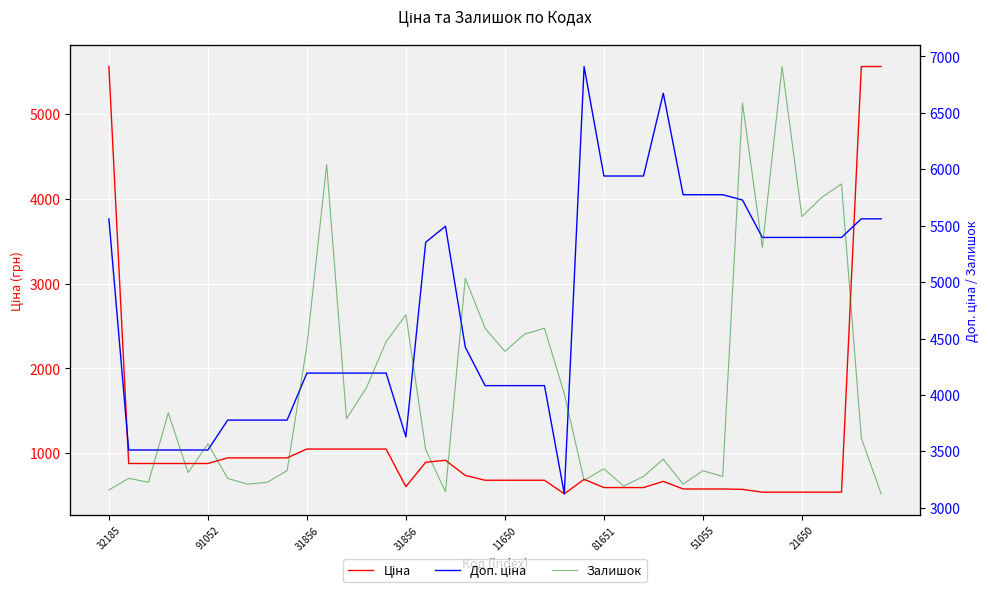

How many interior local peaks does the Залишок series have?

13